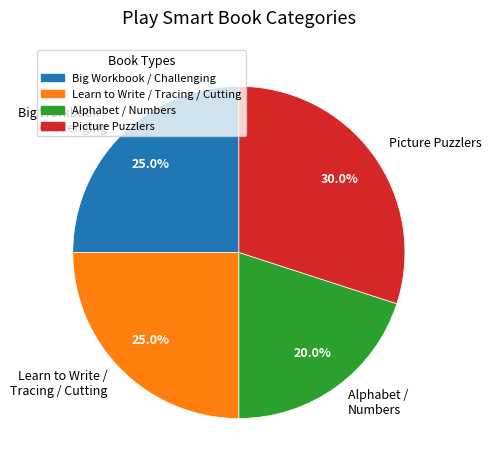

Which category has the biggest portion of the pie?

Picture Puzzlers